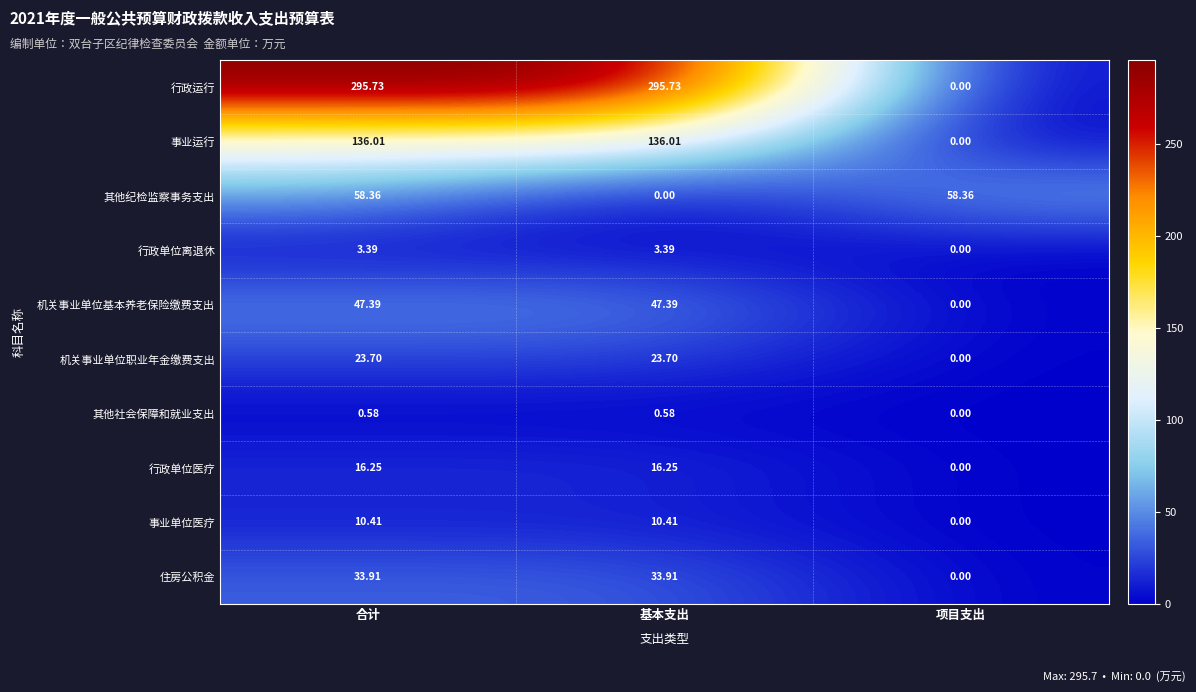

Which category has the lowest value in the 行政运行 series?

项目支出